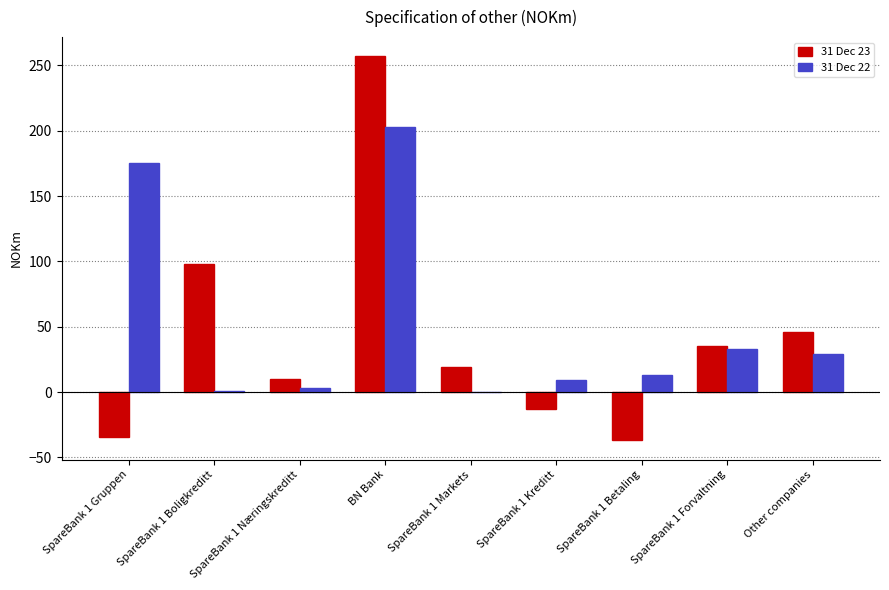

What are all the series names shown in the legend?

31 Dec 23, 31 Dec 22